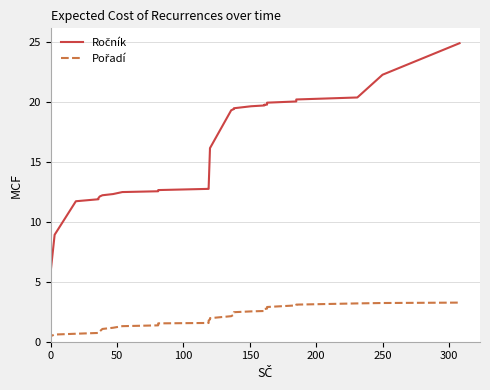

At how many categories does at least one series exceed 3?

29